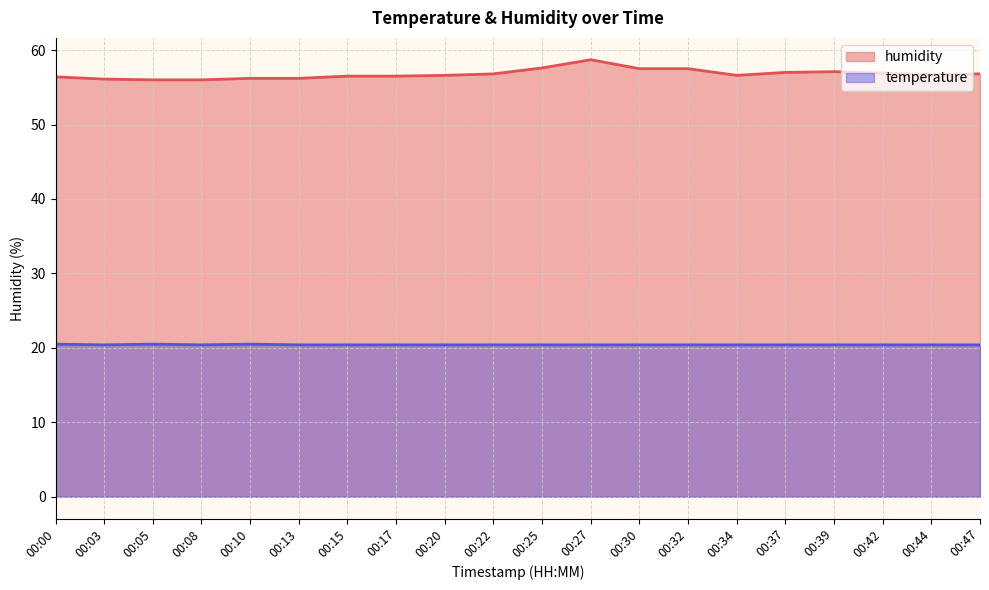

What is the total value across all series at 00:17?

76.9